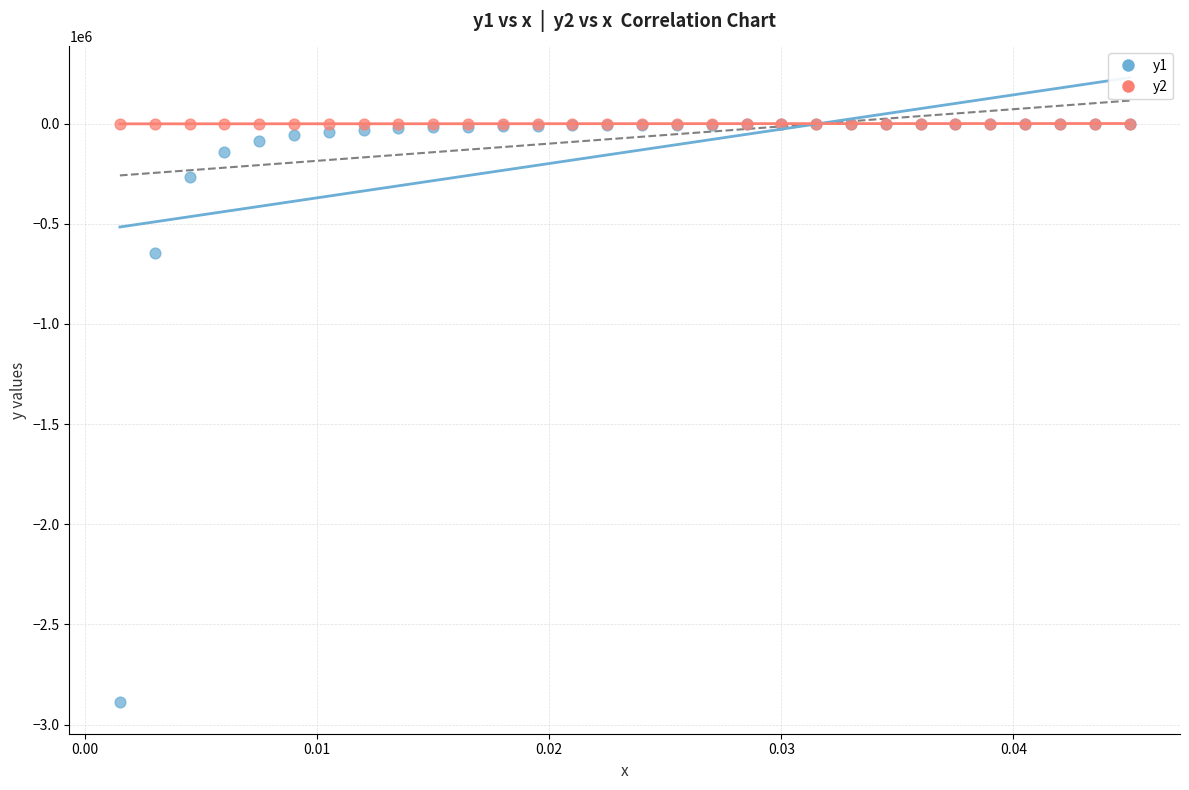

Across all series, what Y value is closest to -1444987?

-645460.3